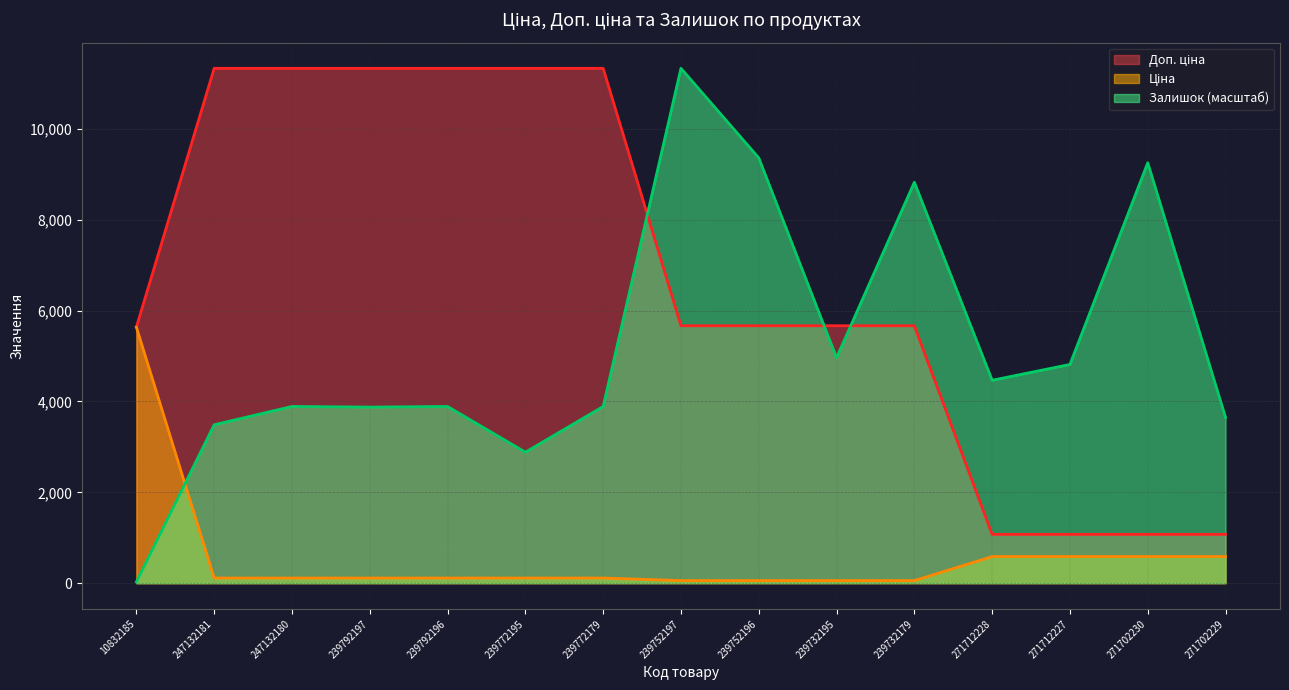

What is the label of the 13th point from the right?

247132180